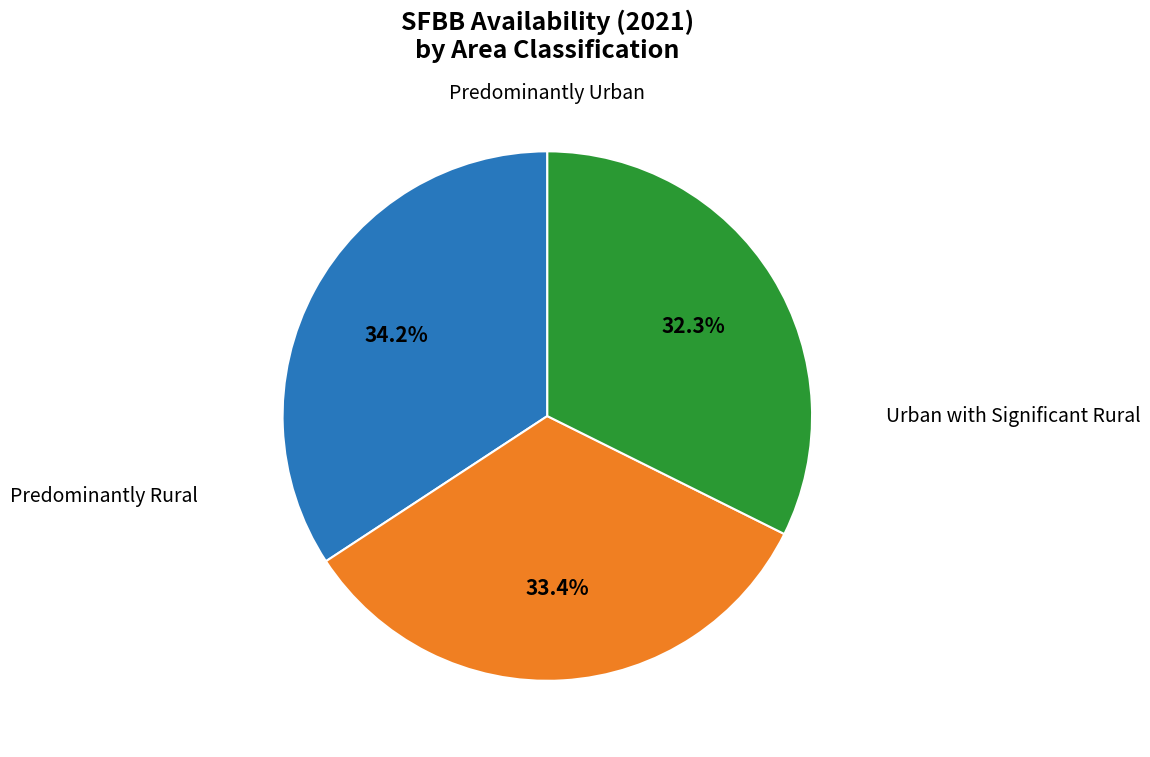

To the nearest percent, what is the difference between the largest and smallest slice percentages?

2%